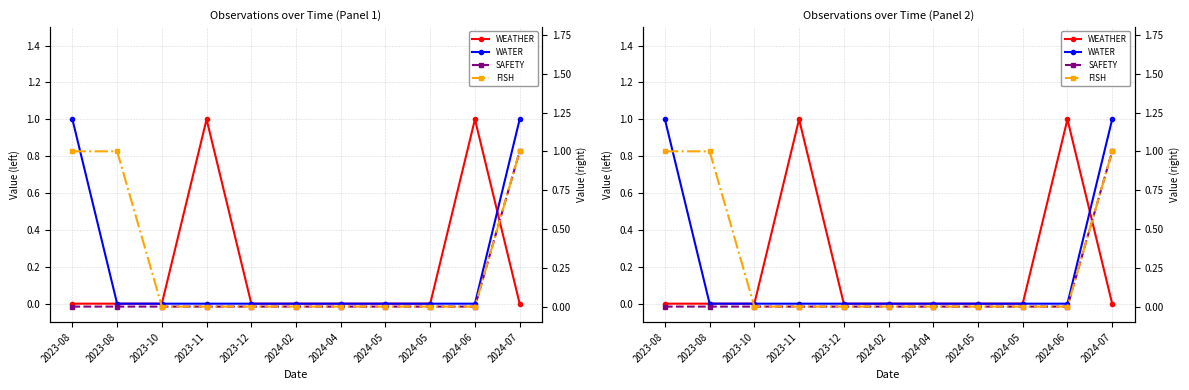

Which series has the largest total across all categories?

FISH